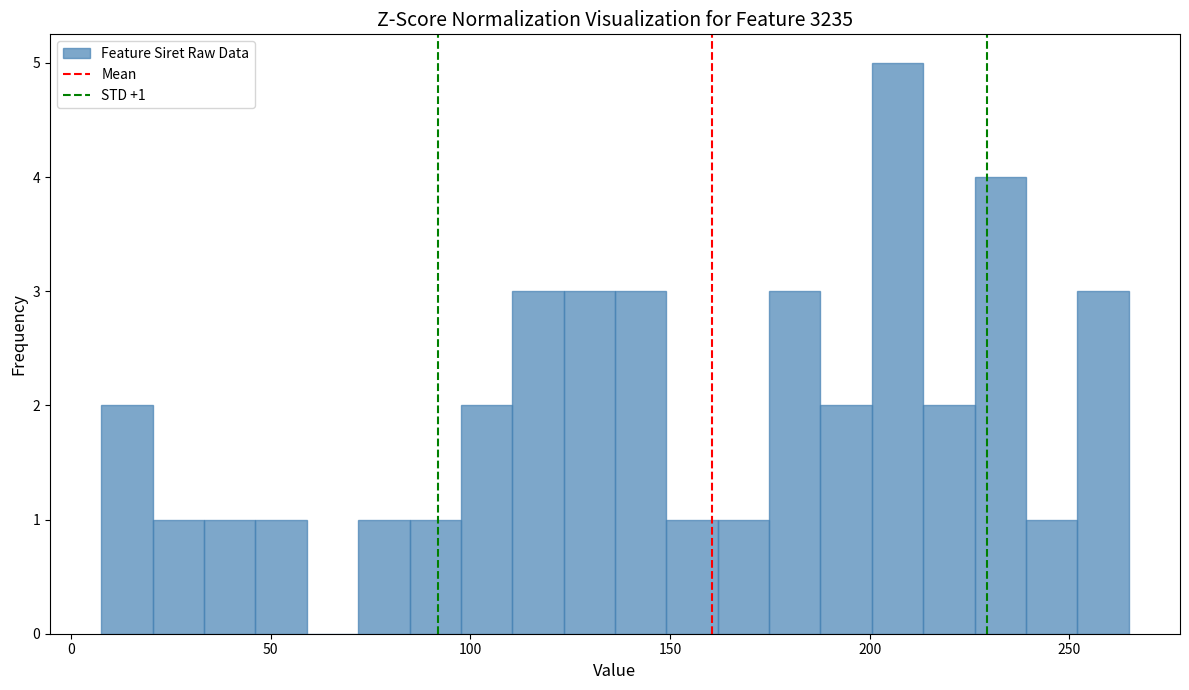

Around what value on the x-axis is the tallest bar? Give the approximate position of its centre, as read against the axis.

205